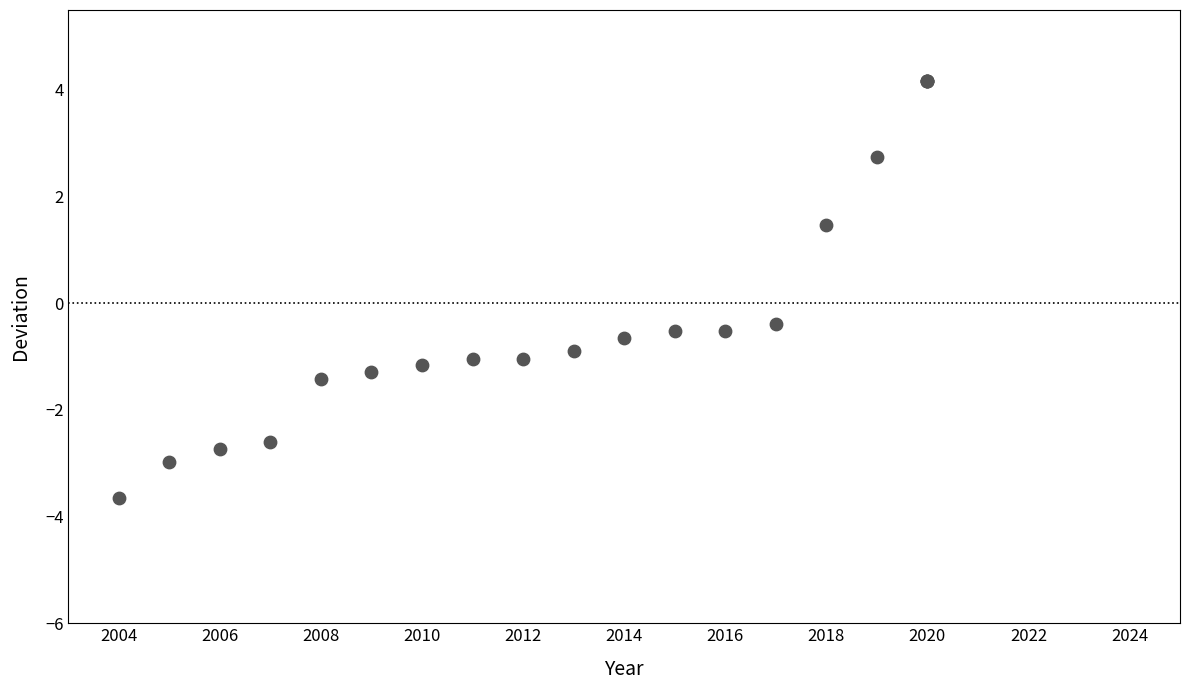

What Y value in the scatter plot is closest to 0?

-0.4